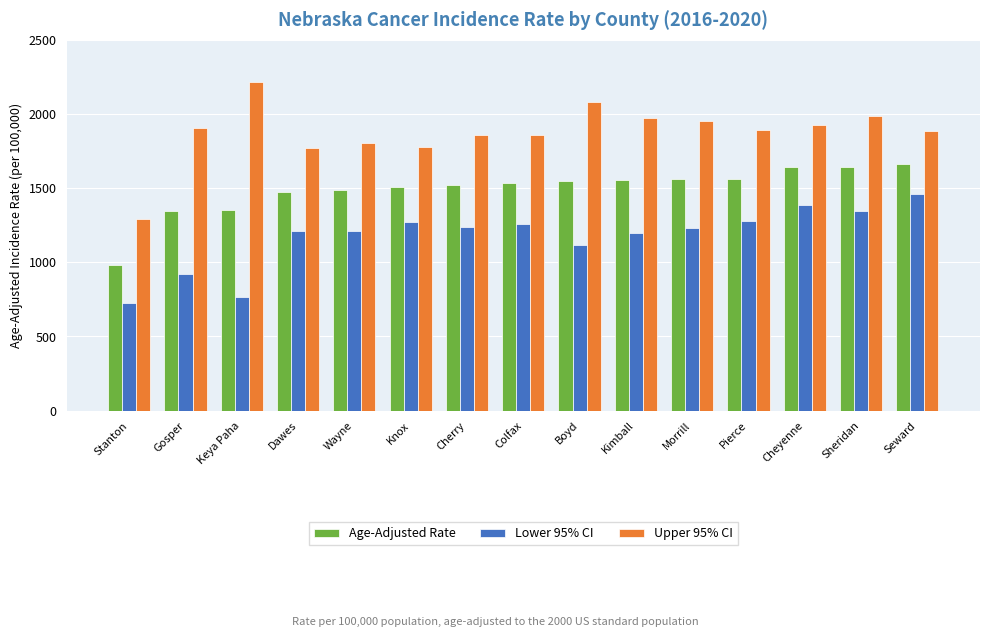

Which series has the widest spread of values?

Upper 95% CI